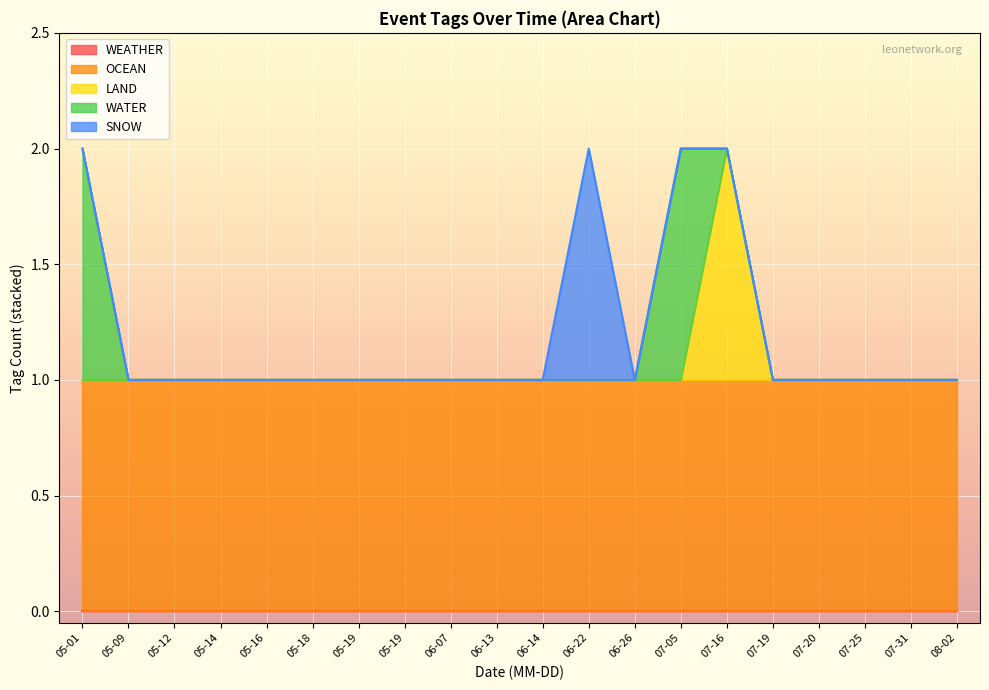

True or false: WEATHER and OCEAN cross at least once.

False